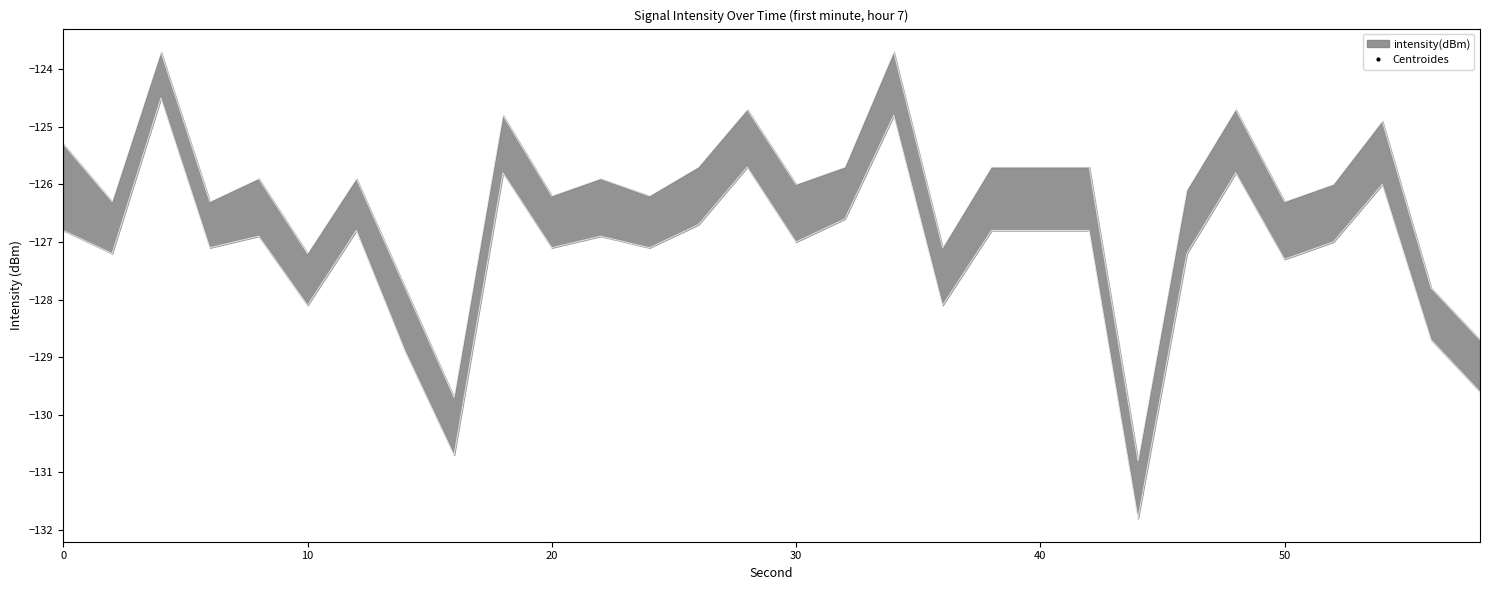

Where is the first local minimum for intensity_min?

2